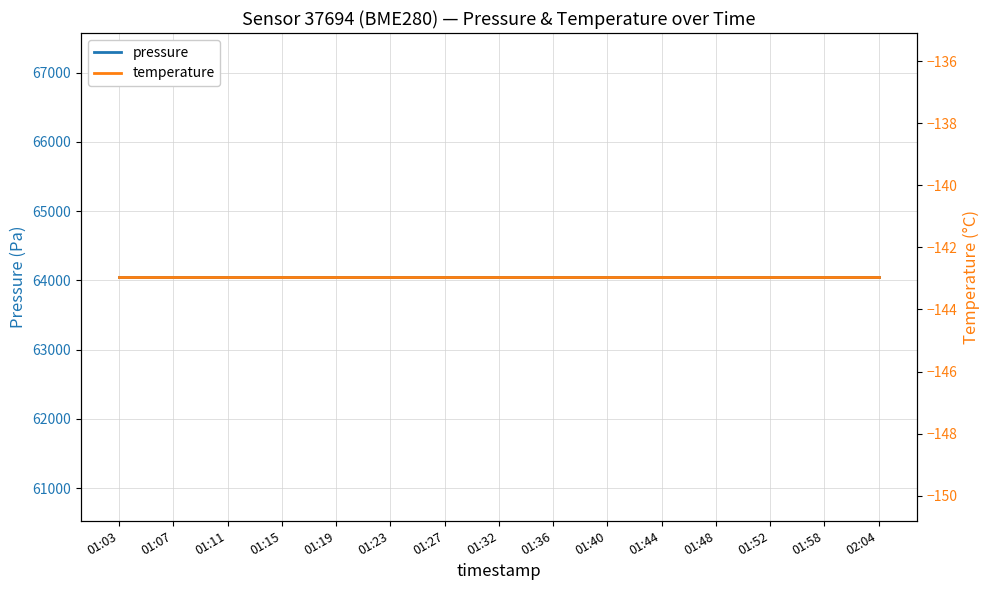

At how many categories does at least one series exceed 1970?

15